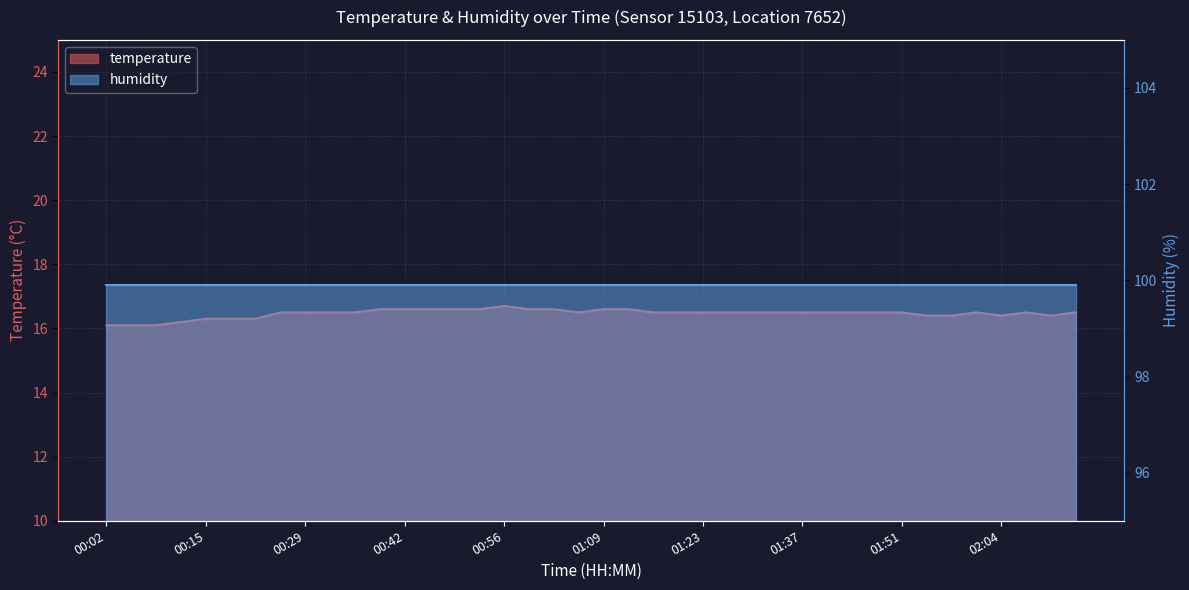

Reading right to left, extract all data points from this chart.

16.5	16.4	16.5	16.4	16.5	16.4	16.4	16.5	16.5	16.5	16.5	16.5	16.5	16.5	16.5	16.5	16.5	16.5	16.6	16.6	16.5	16.6	16.6	16.7	16.6	16.6	16.6	16.6	16.6	16.5	16.5	16.5	16.5	16.3	16.3	16.3	16.2	16.1	16.1	16.1